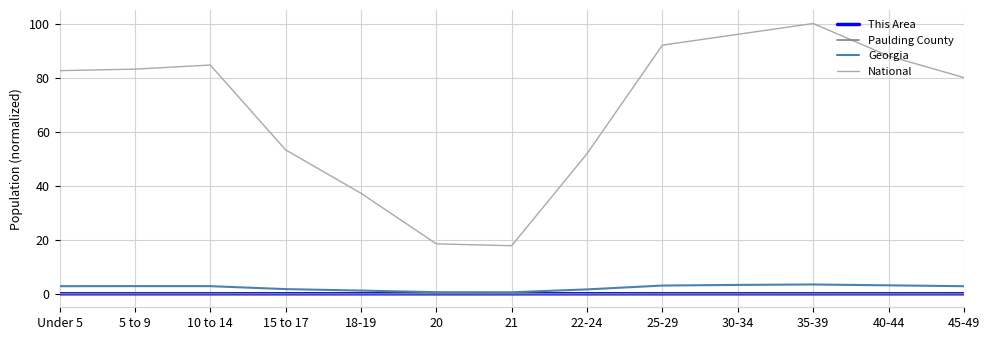

What position from the right is 30-34?

4